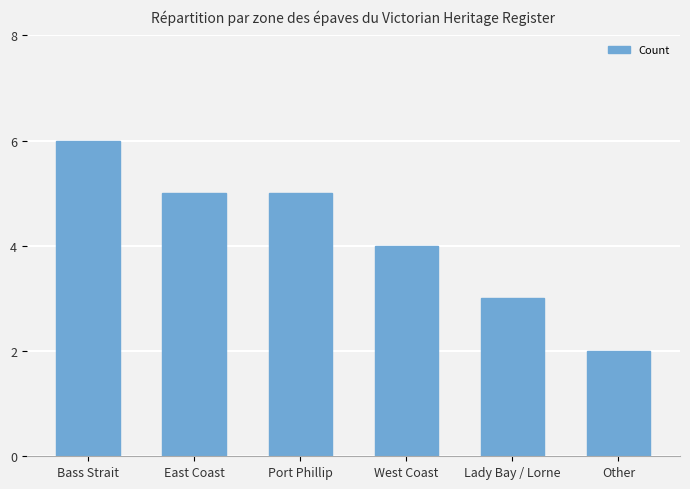

Reading left to right, list all the values displayed in this chart.

Bass Strait=6	East Coast=5	Port Phillip=5	West Coast=4	Lady Bay / Lorne=3	Other=2